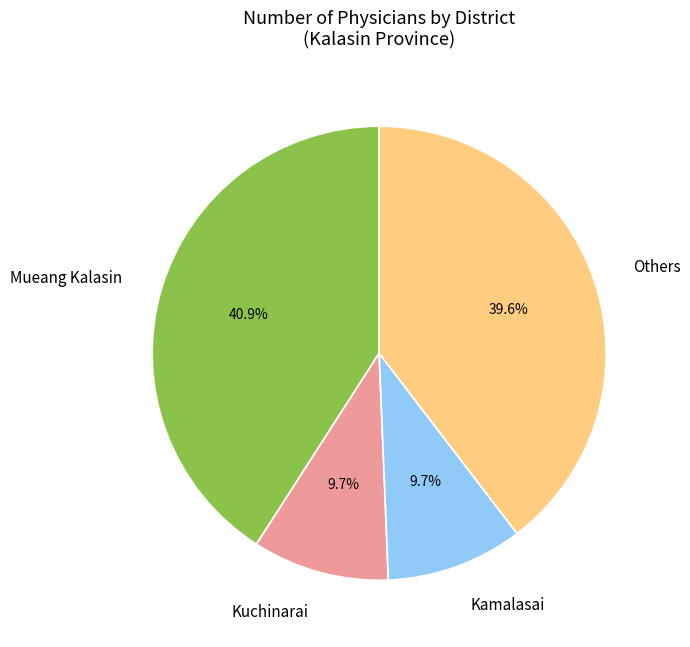

How many segments does this pie chart have?

4